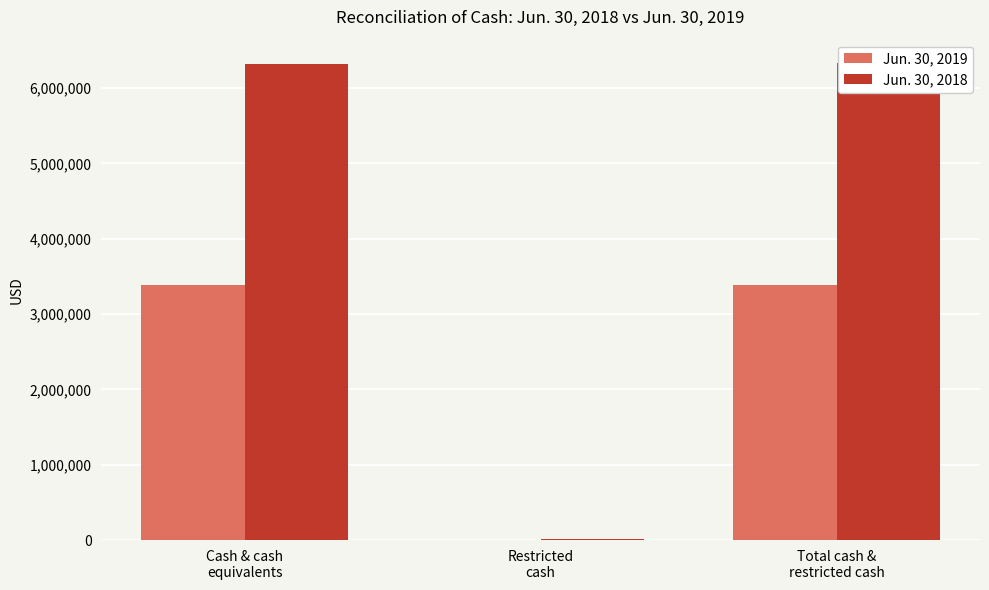

What is the difference between the maximum and minimum values in the Jun. 30, 2018 series?

6316887